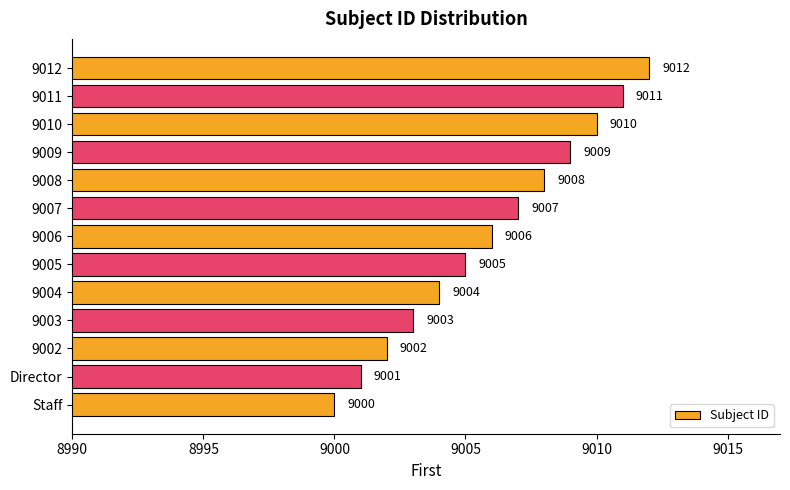

What is the change in value from 9002 to 9005?

+3